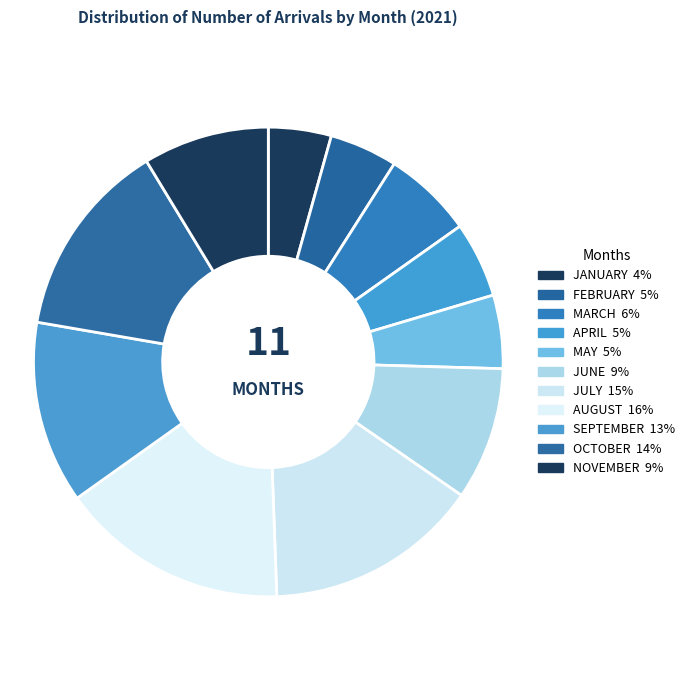

To the nearest percent, what is the average slice percentage?

9%